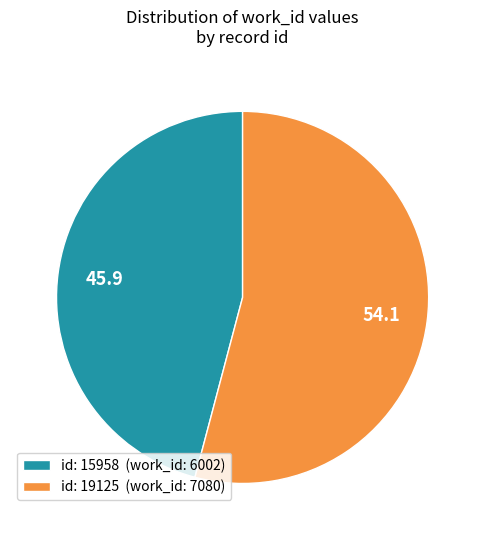

Which has a higher value, id: 19125 (work_id: 7080) or id: 15958 (work_id: 6002)?

id: 19125 (work_id: 7080)